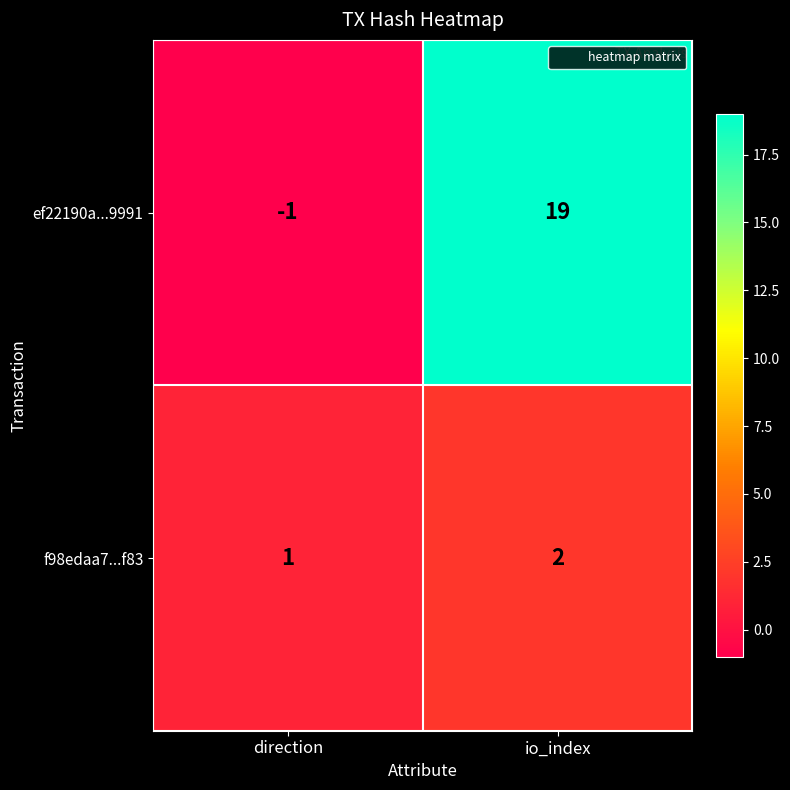

True or false: f98edaa7...f83 has a value of 1 at direction.

True